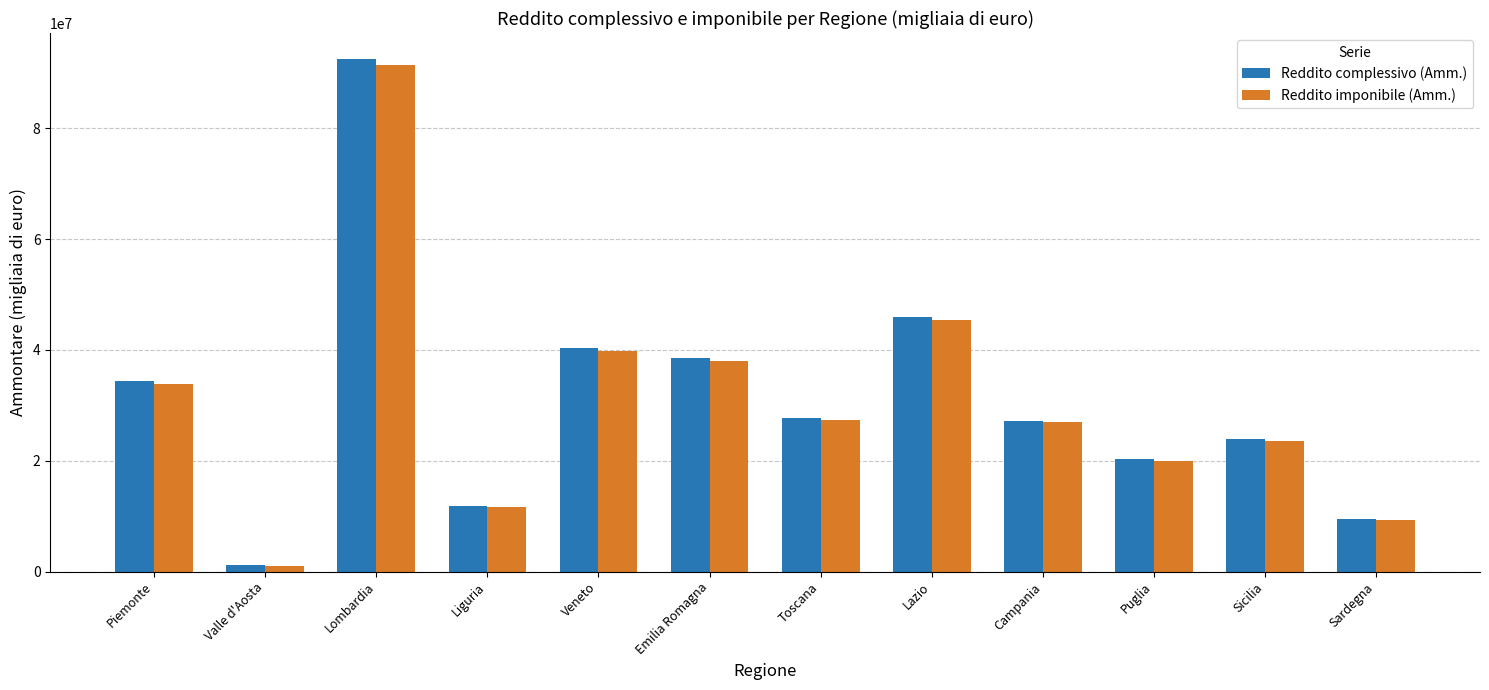

Between Lombardia and Veneto, which series saw the biggest shift?

Reddito complessivo (Amm.)